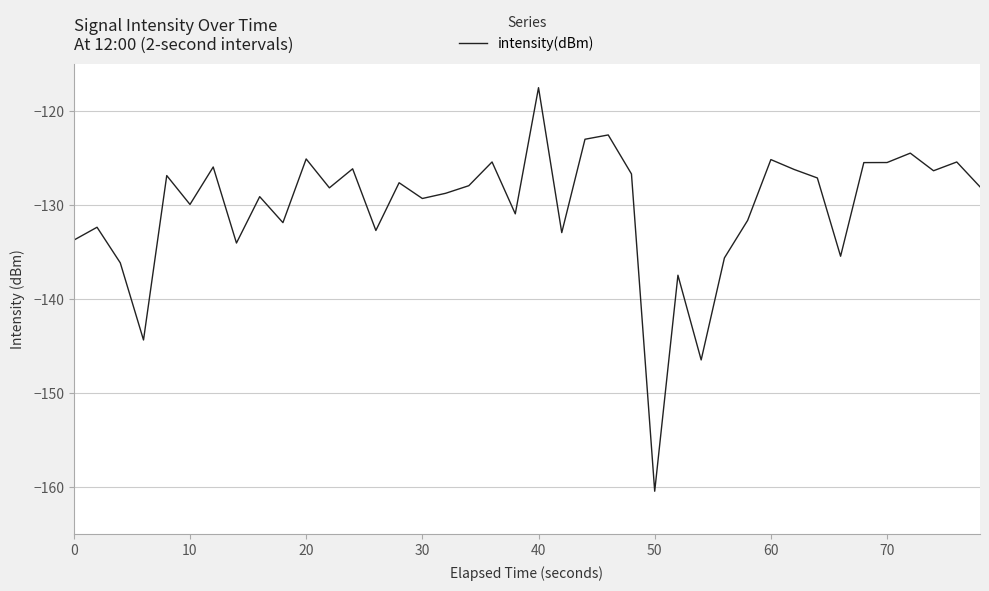

How many series are shown in this chart?

1